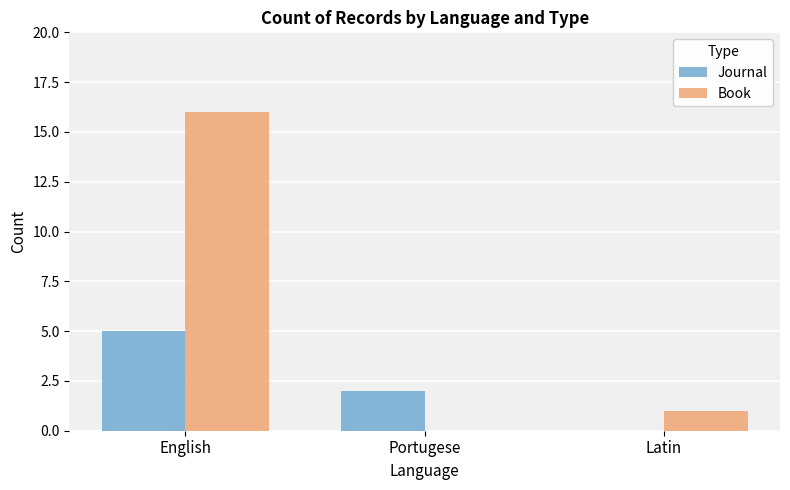

At which label is Book closest to 8?

Latin